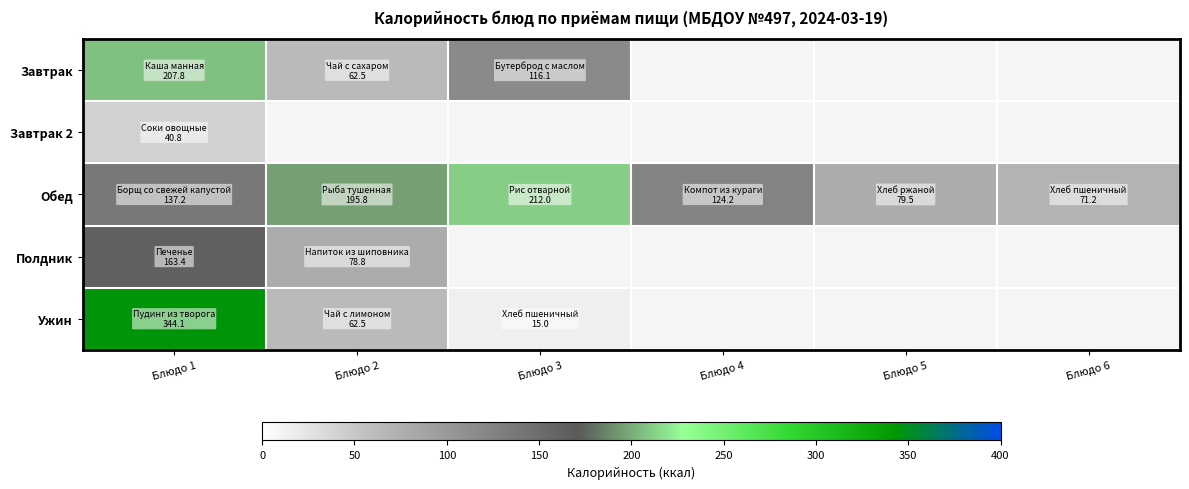

What is the minimum value shown in the chart?

15.0